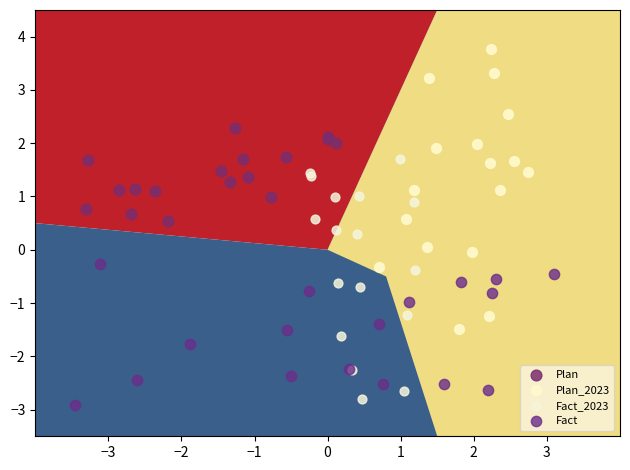

Which series has the largest Y range (max minus min)?

Plan_2023